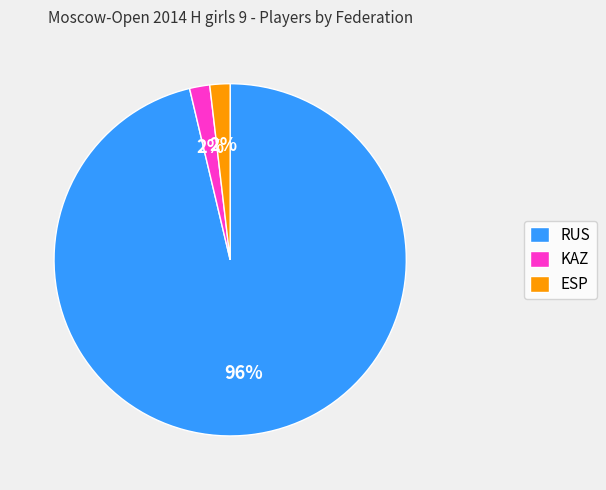

The ESP slice represents 2% of the pie. True or false?

True